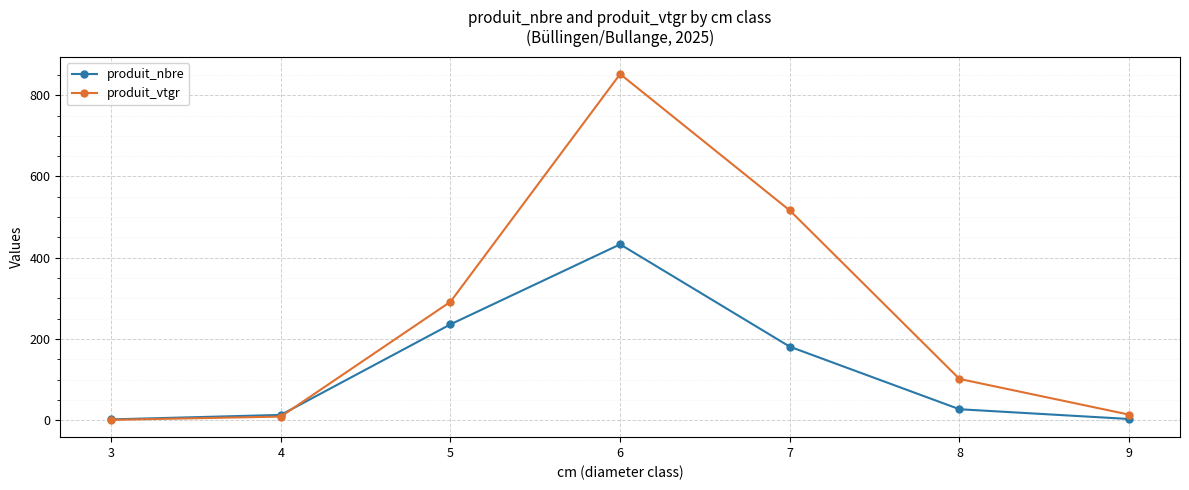

What is the total value across all series at 7?

697.4